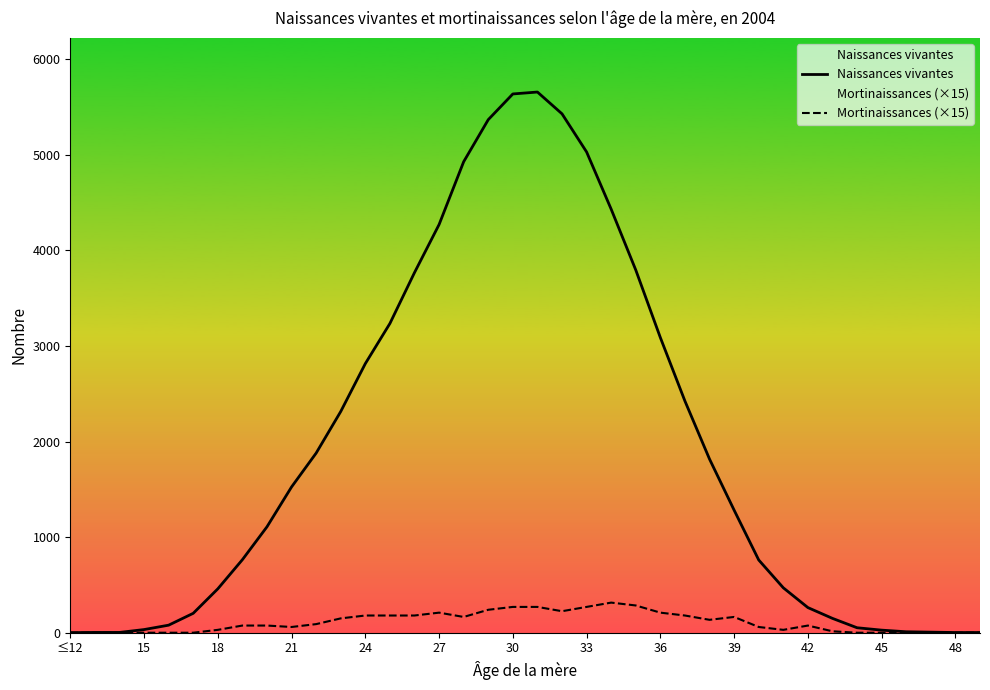

Which series has the largest range (max minus min)?

Naissances vivantes